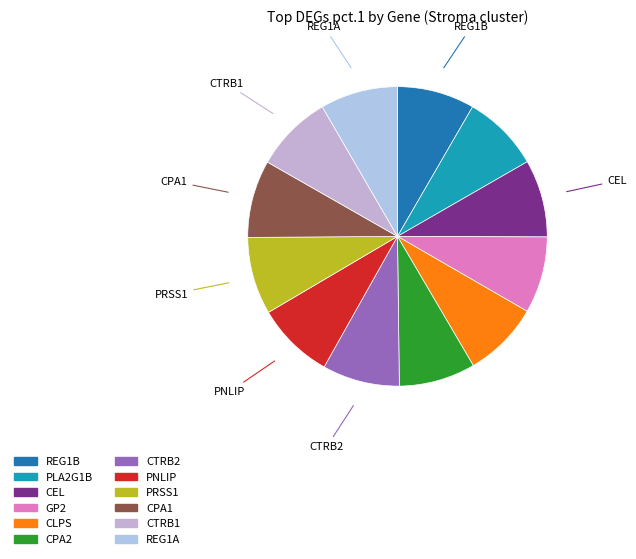

Does any single category account for the majority?

No